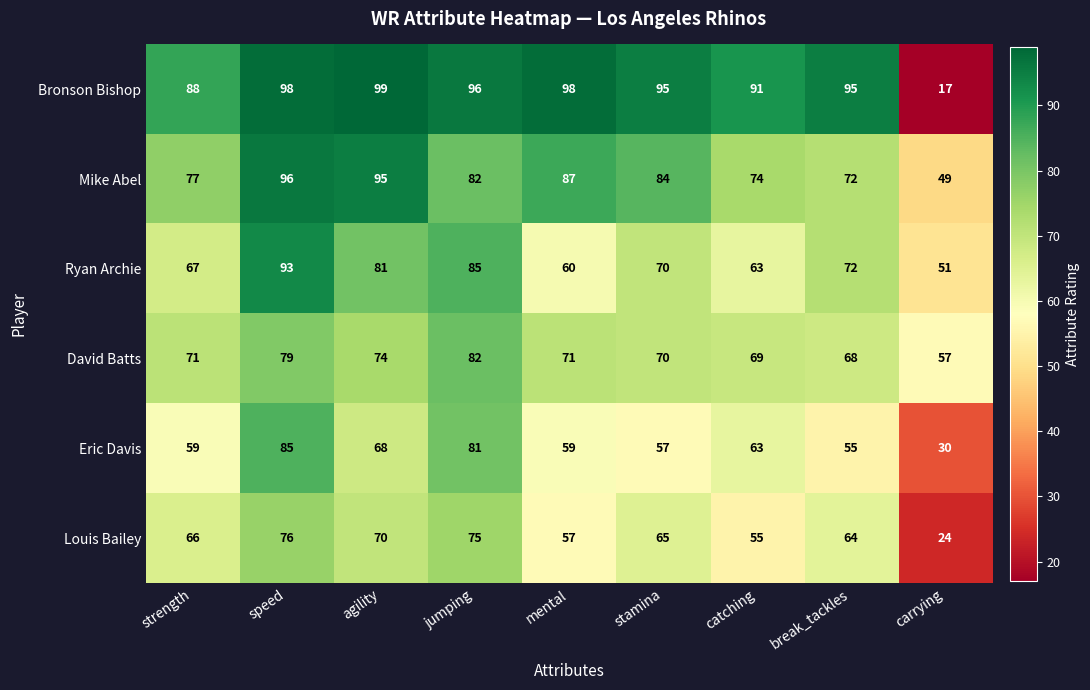

What is the sum of all Louis Bailey values?

552